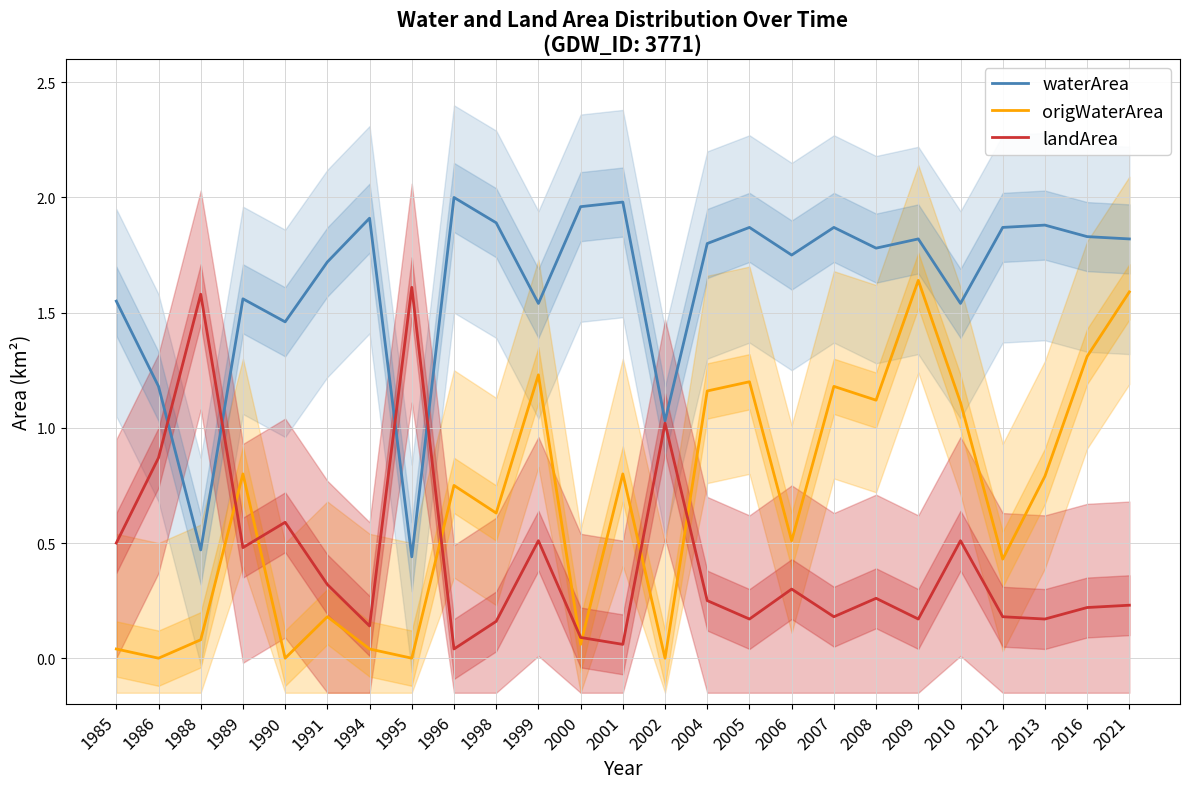

Rank the series at 1996 from highest to lowest value.

waterArea, origWaterArea, landArea